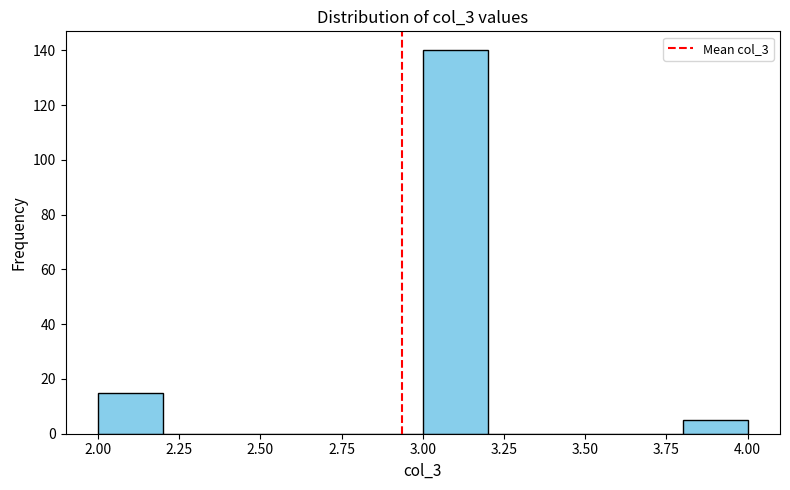

Over which range of the x-axis is the bar tallest?

3.0 to 3.2